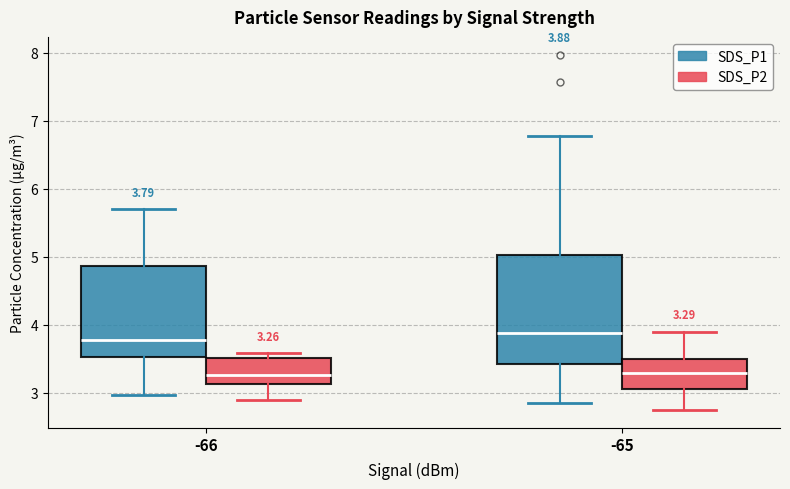

Which box is the tallest, from its lower edge to its upper edge?

-65 (SDS_P1)